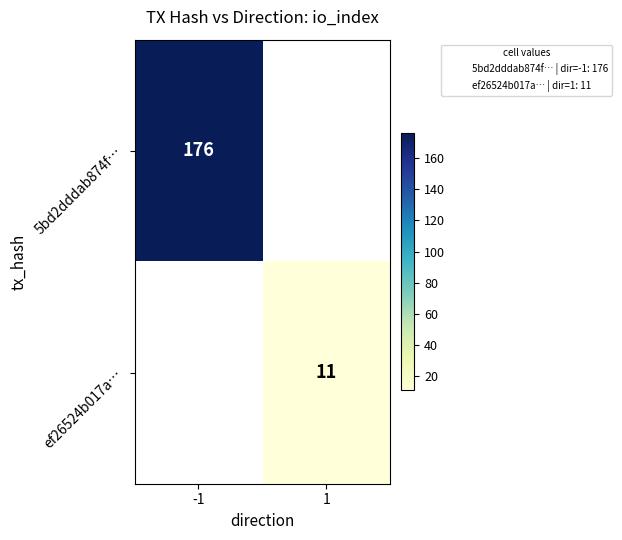

Which label corresponds to the largest value in the chart?

-1